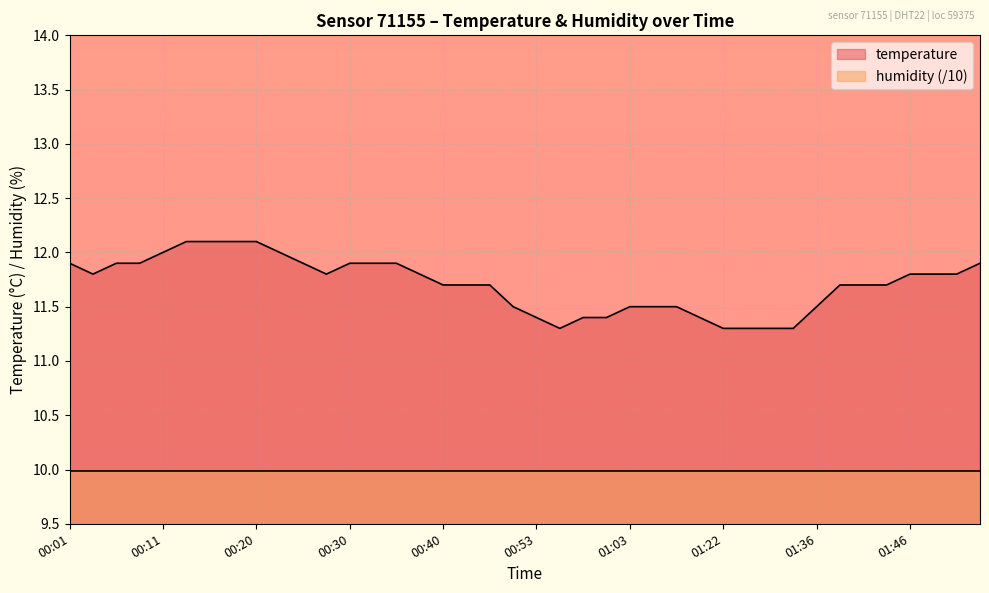

List the labels in order of value, largest first.

00:13, 00:16, 00:18, 00:20, 00:11, 00:23, 00:01, 00:06, 00:08, 00:25, 00:30, 00:33, 00:35, 01:57, 00:03, 00:28, 00:37, 01:46, 01:49, 01:51, 00:40, 00:42, 00:45, 01:38, 01:41, 01:43, 00:50, 01:03, 01:05, 01:16, 01:36, 00:53, 00:58, 01:00, 01:19, 00:55, 01:22, 01:25, 01:28, 01:30